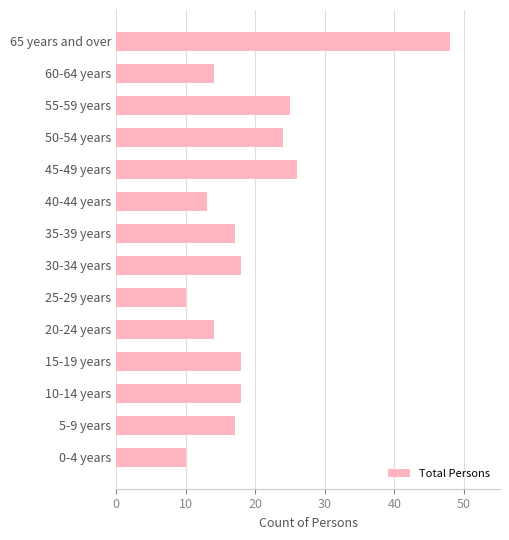

Between 15-19 years and 25-29 years, which is larger?

15-19 years